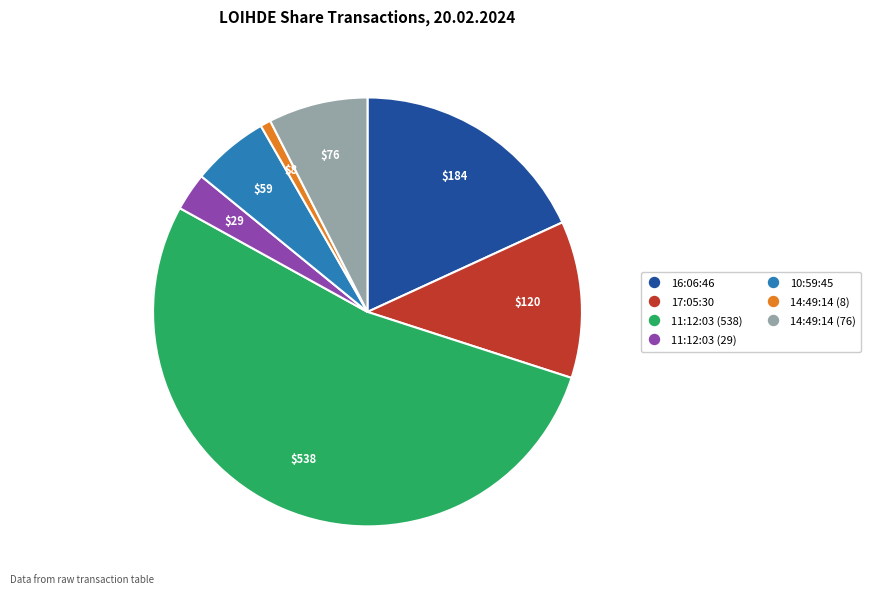

Is there a majority slice in this chart?

Yes